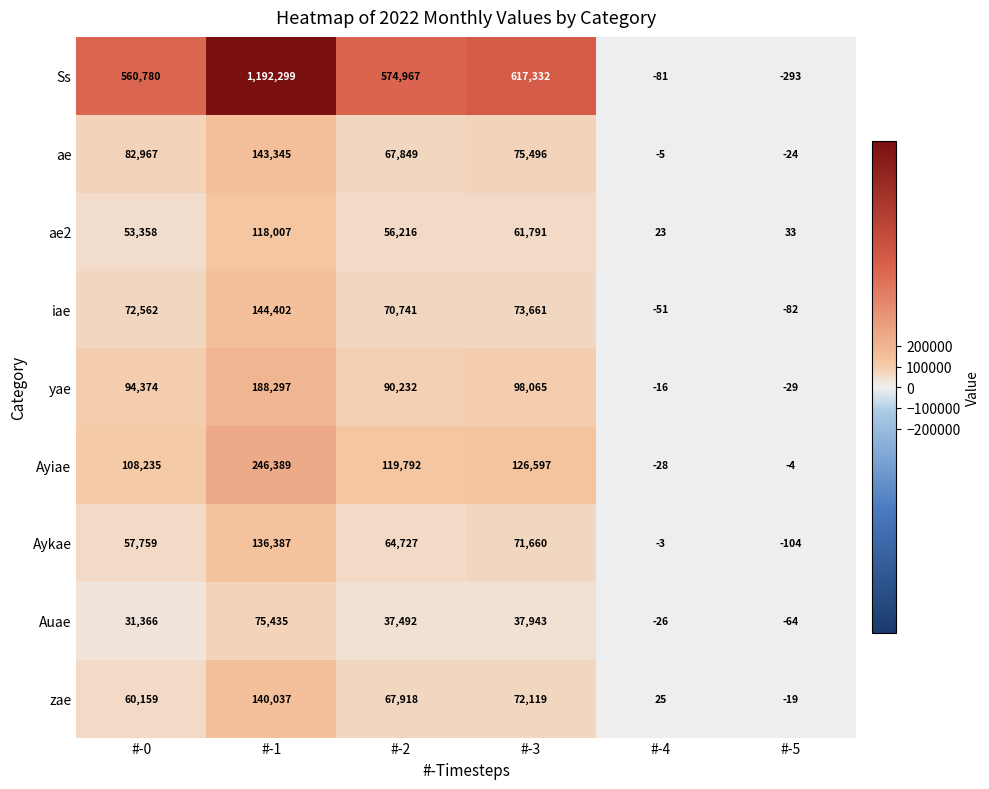

How many negative values does the Ss series have?

2